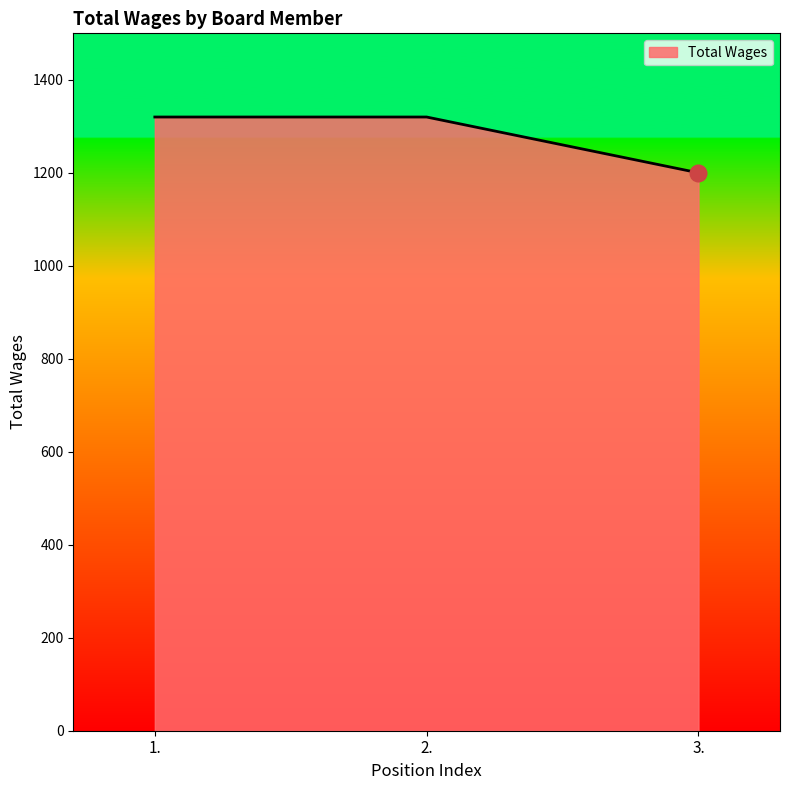

Does the chart display data point markers on the line(s)?

No